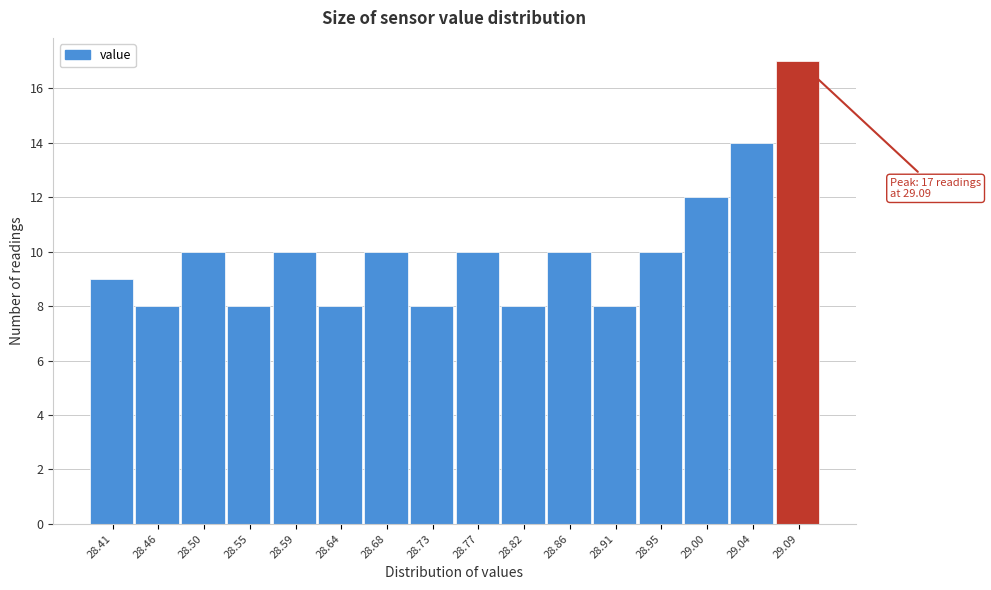

Which range on the x-axis has the tallest bar?

29.065 to 29.110